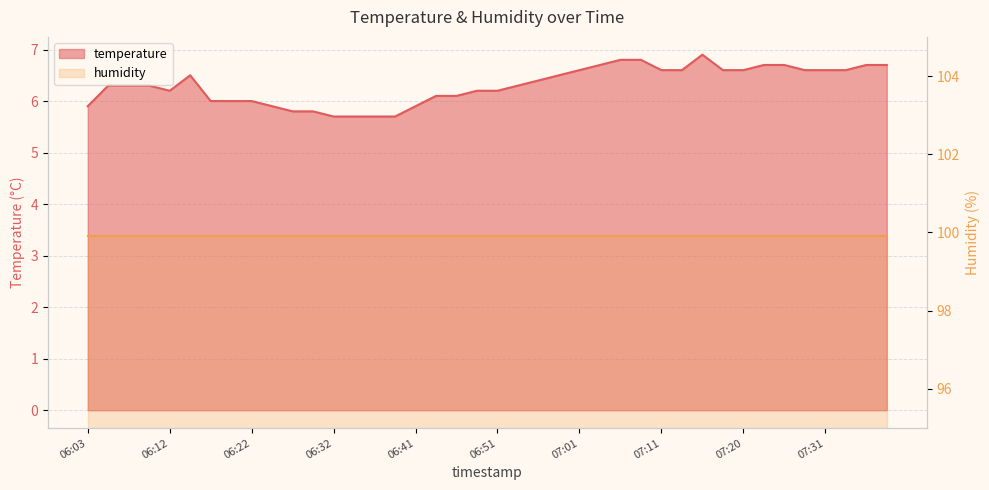

At which category does the data reach its first local peak?

06:15